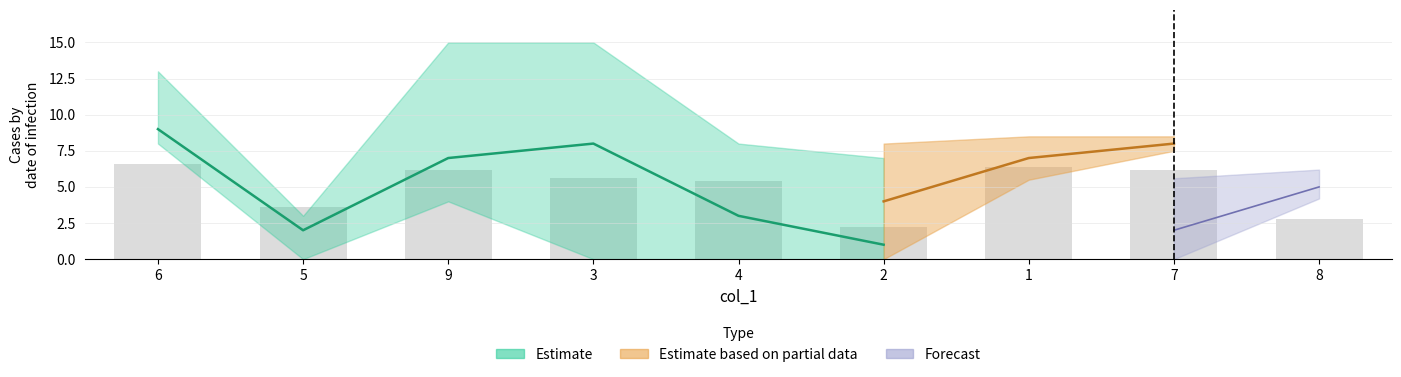

What is the average value of the col_6 series?

5